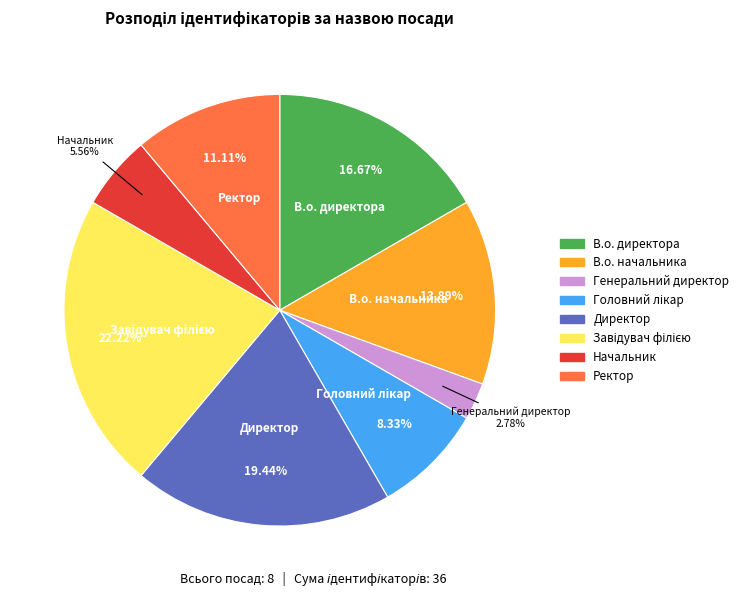

Approximately how many times larger is the value at В.о. начальника compared to Начальник?

2.5